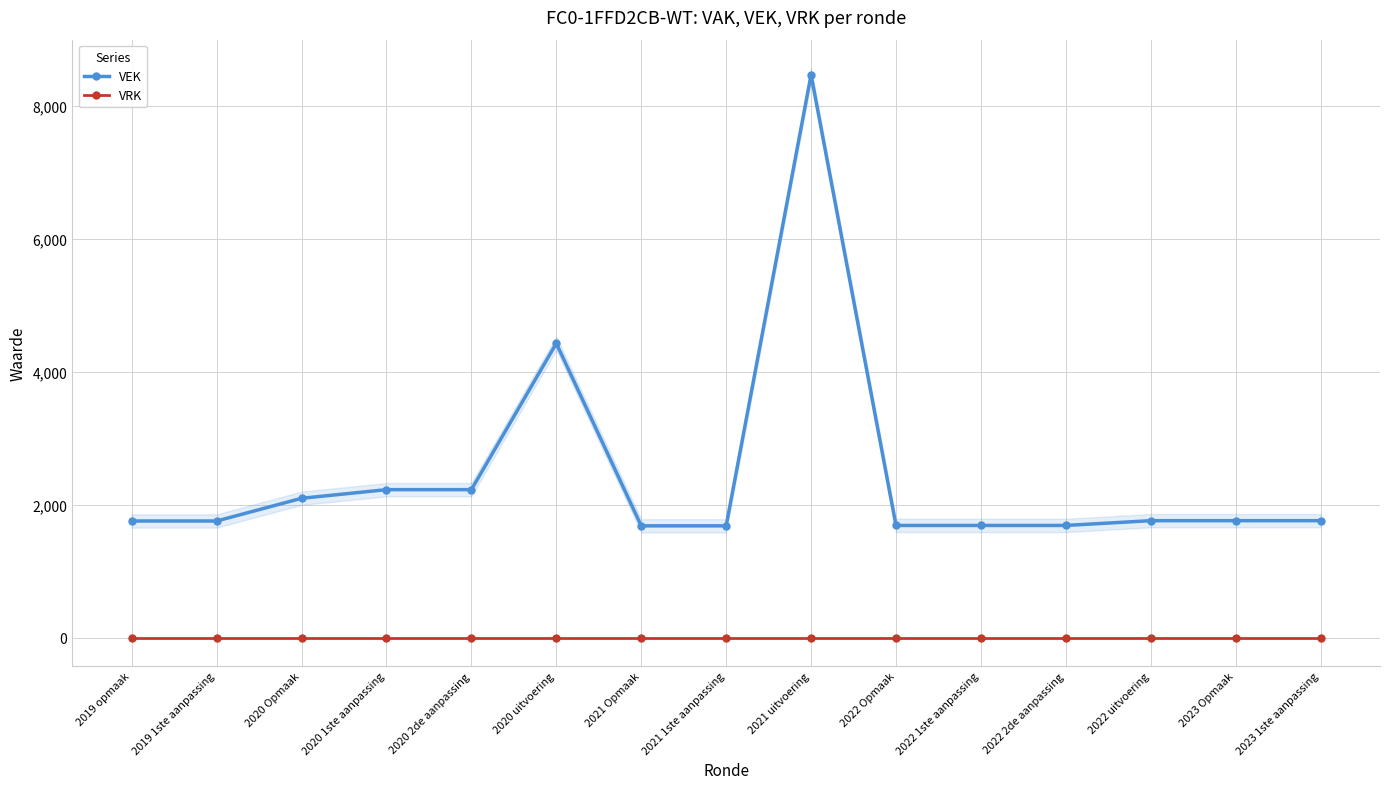

True or false: VRK and VEK cross at least once.

False